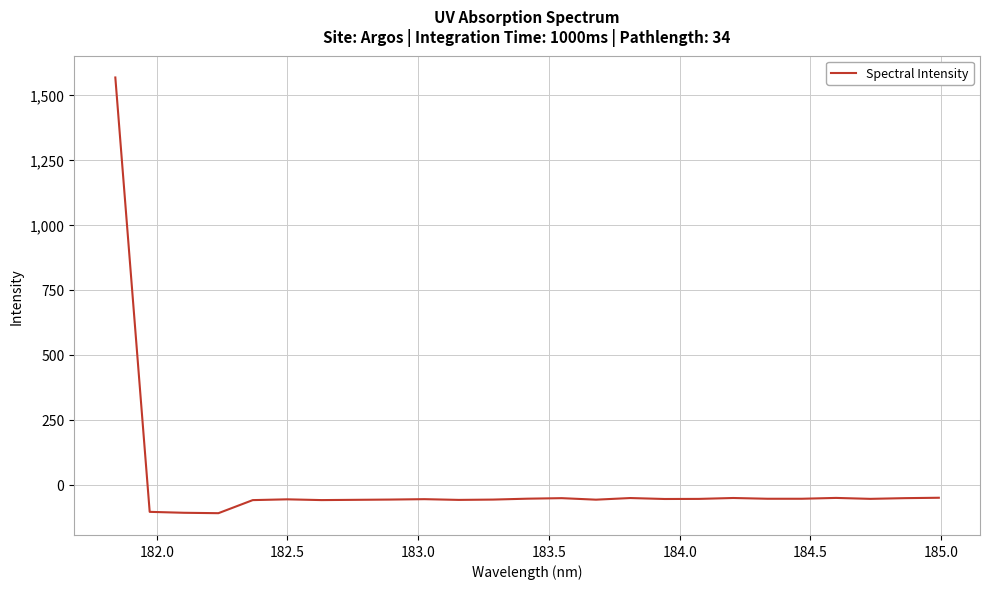

What is the difference between the maximum and minimum values?

1675.7